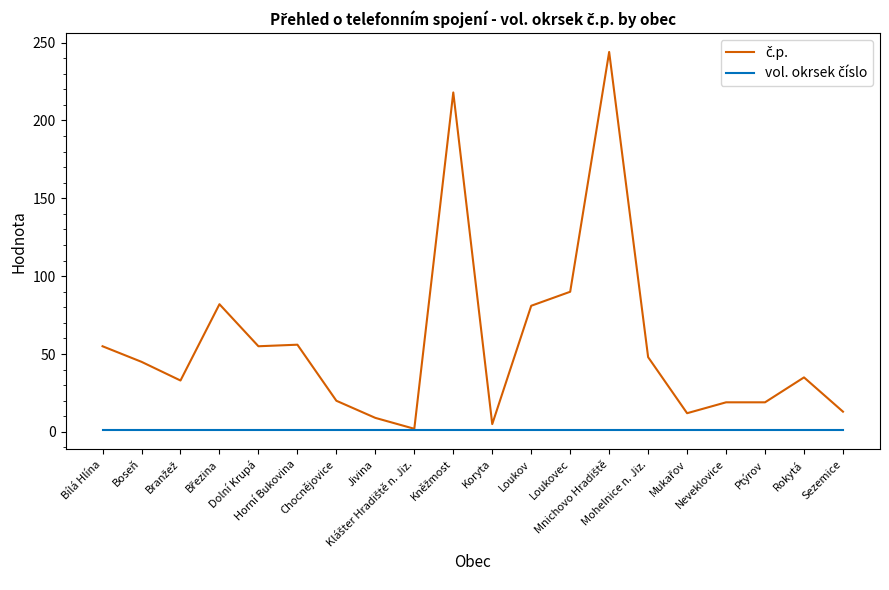

What is the maximum value shown in the chart?

244